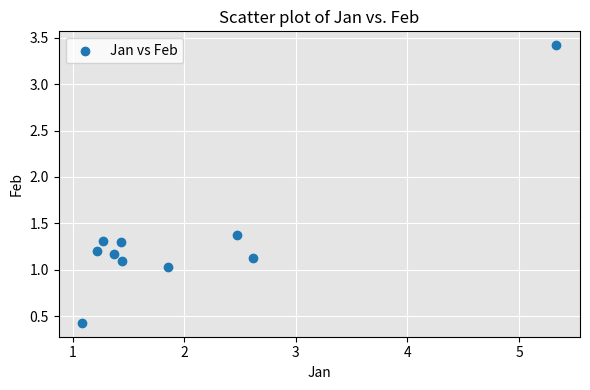

What is the average X value?

2.0